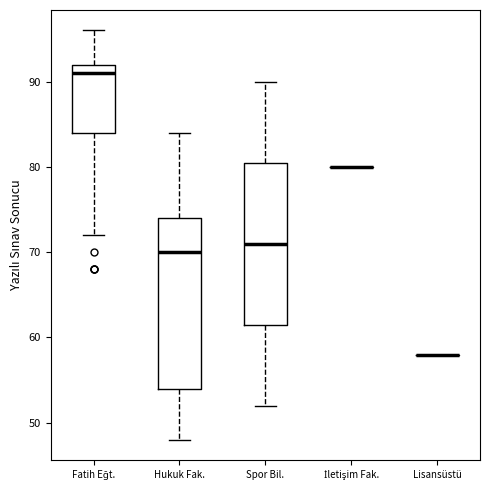

Reading left to right, read every box against the y-axis: the position of its median line, the range the box covers, and the ends of its whiskers. The values are not printed on the chart, so give them approximately, as read against the axis.

Fatih Eğt.: median 91, box 84 to 92, whiskers 72 to 96
Hukuk Fak.: median 70, box 54 to 74, whiskers 48 to 84
Spor Bil.: median 71, box 62 to 81, whiskers 52 to 90
İletişim Fak.: box collapsed to a line at 80, whiskers 80 to 80
Lisansüstü: box collapsed to a line at 58, whiskers 58 to 58